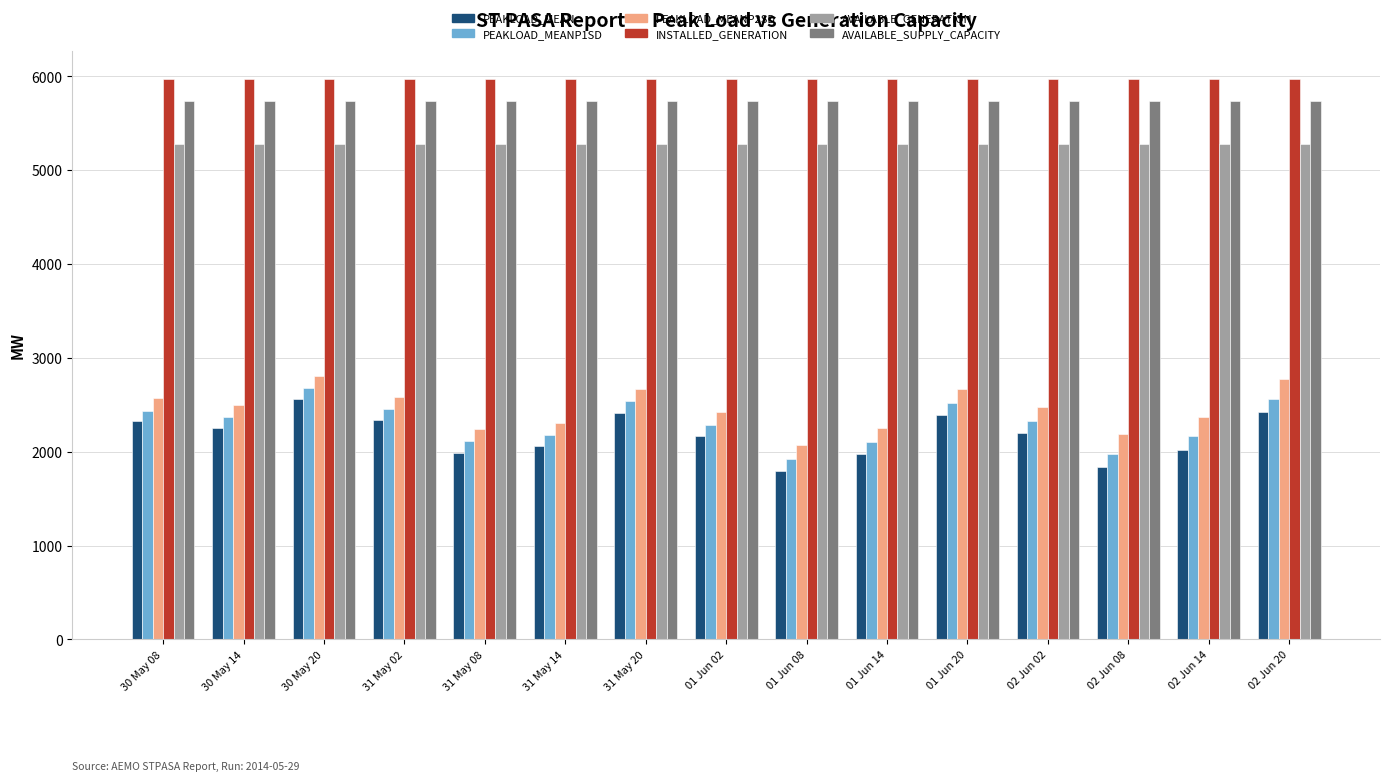

Which series has the widest spread of values?

PEAKLOAD_MEAN